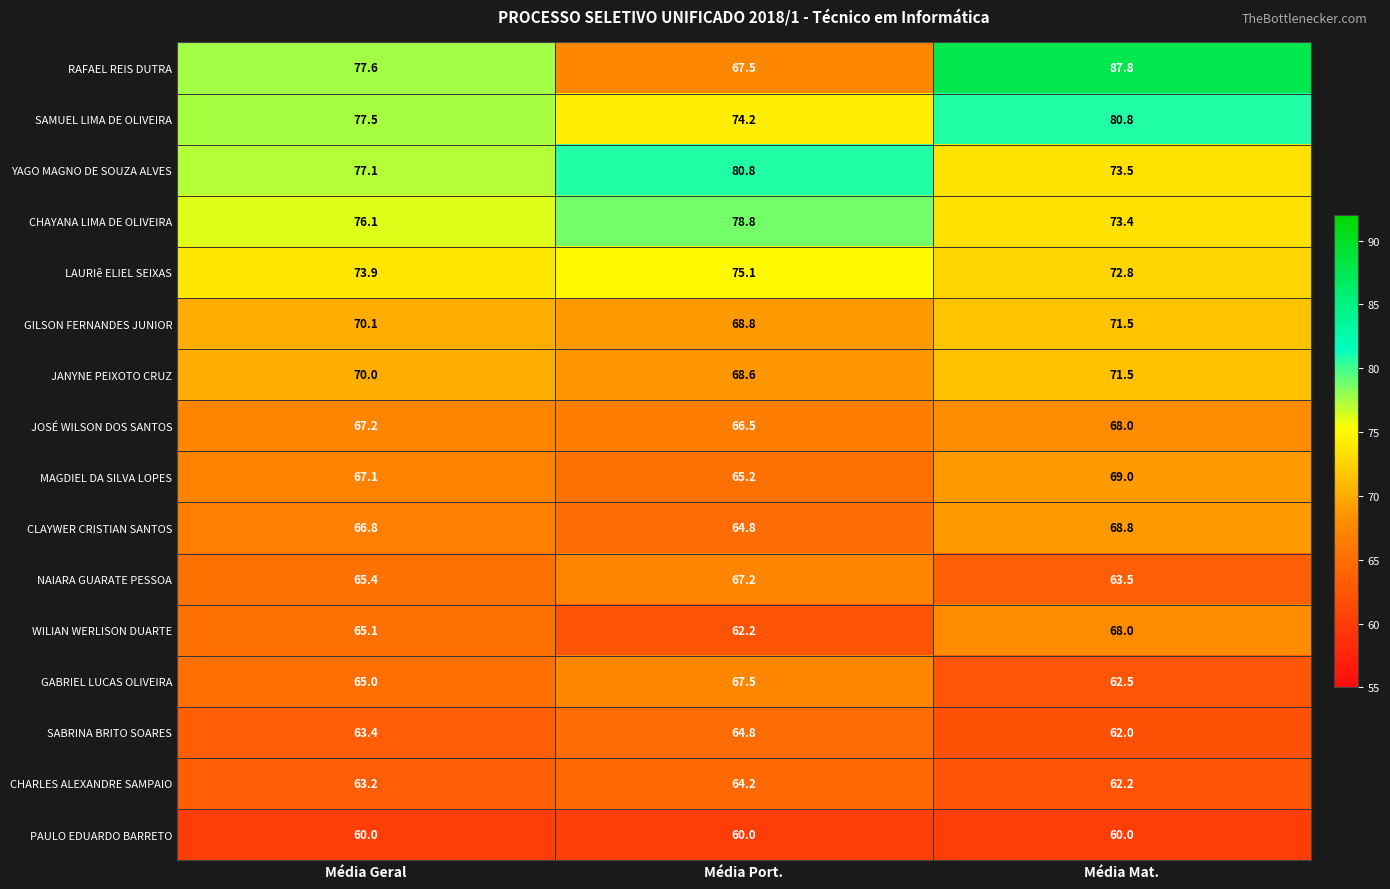

What value does the WILIAN WERLISON DUARTE series have at Média Geral?

65.1